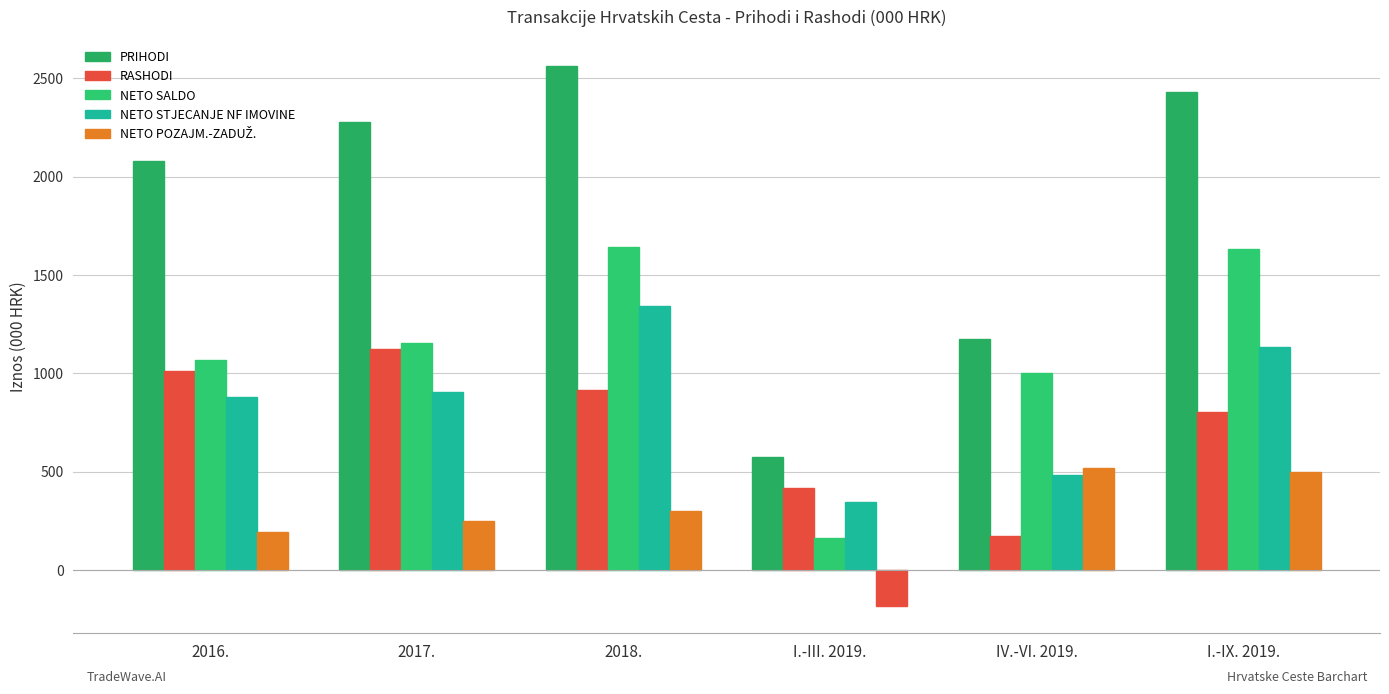

What is the sum of the PRIHODI values at 2016. and 2018.?

4638.8